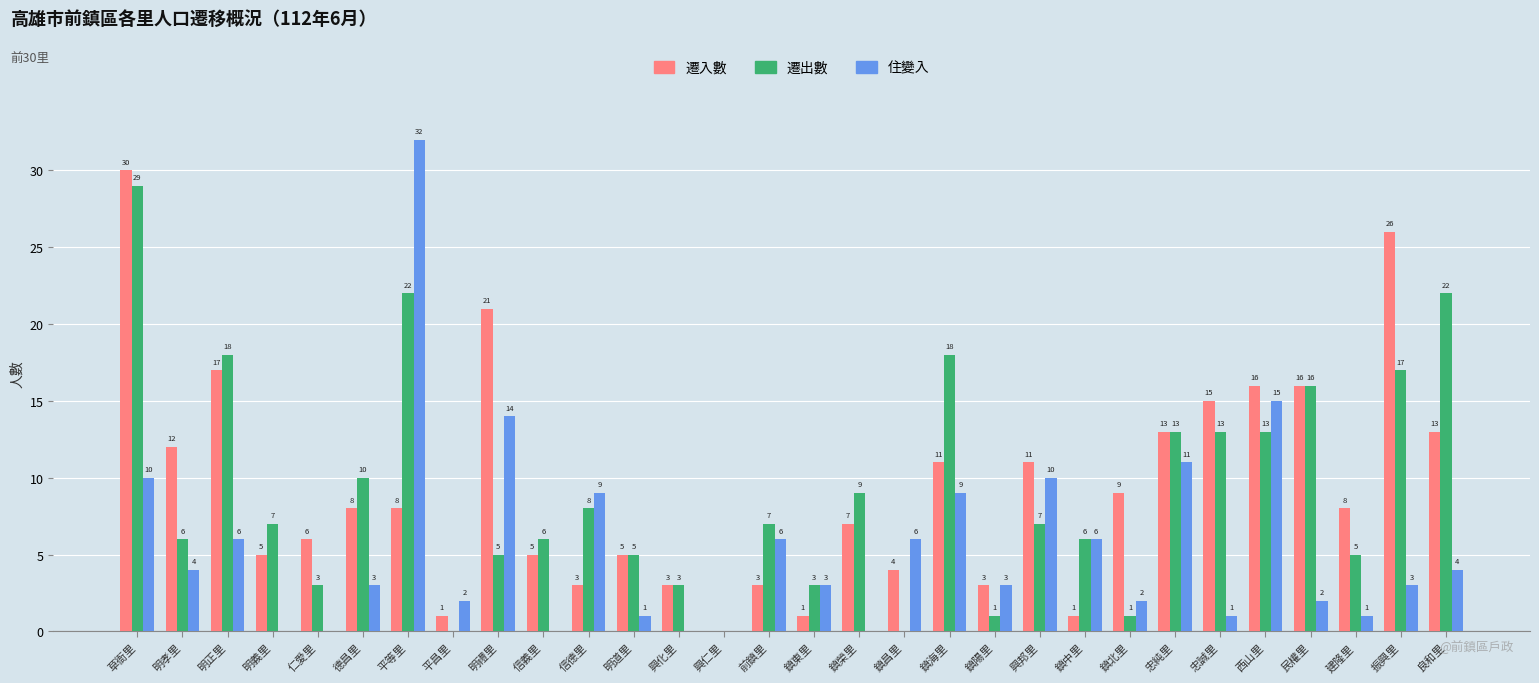

Which series changed the most between 德昌里 and 前鎮里?

遷入數